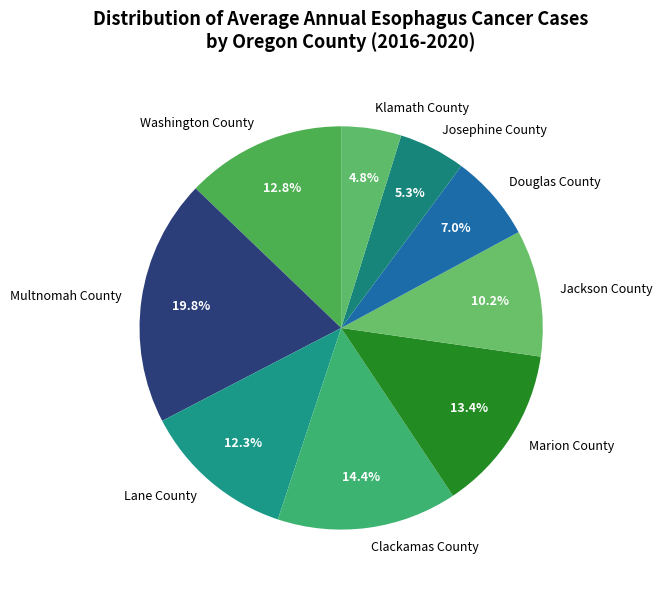

Is there a majority slice in this chart?

No